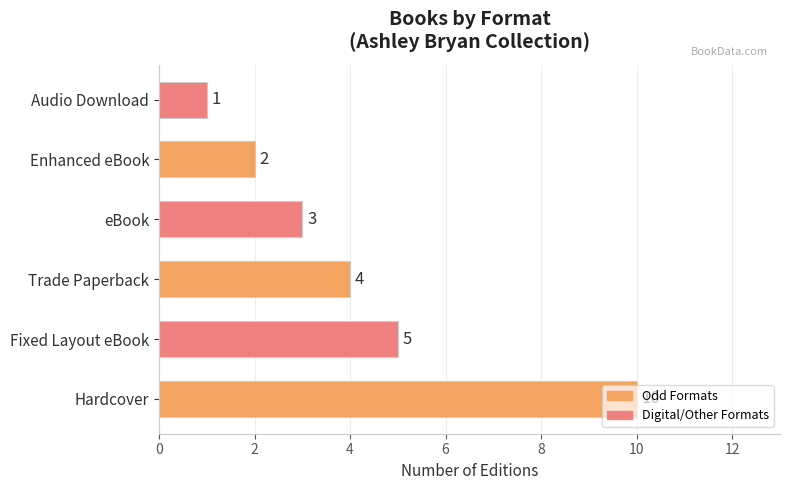

What is the minimum value shown in the chart?

1